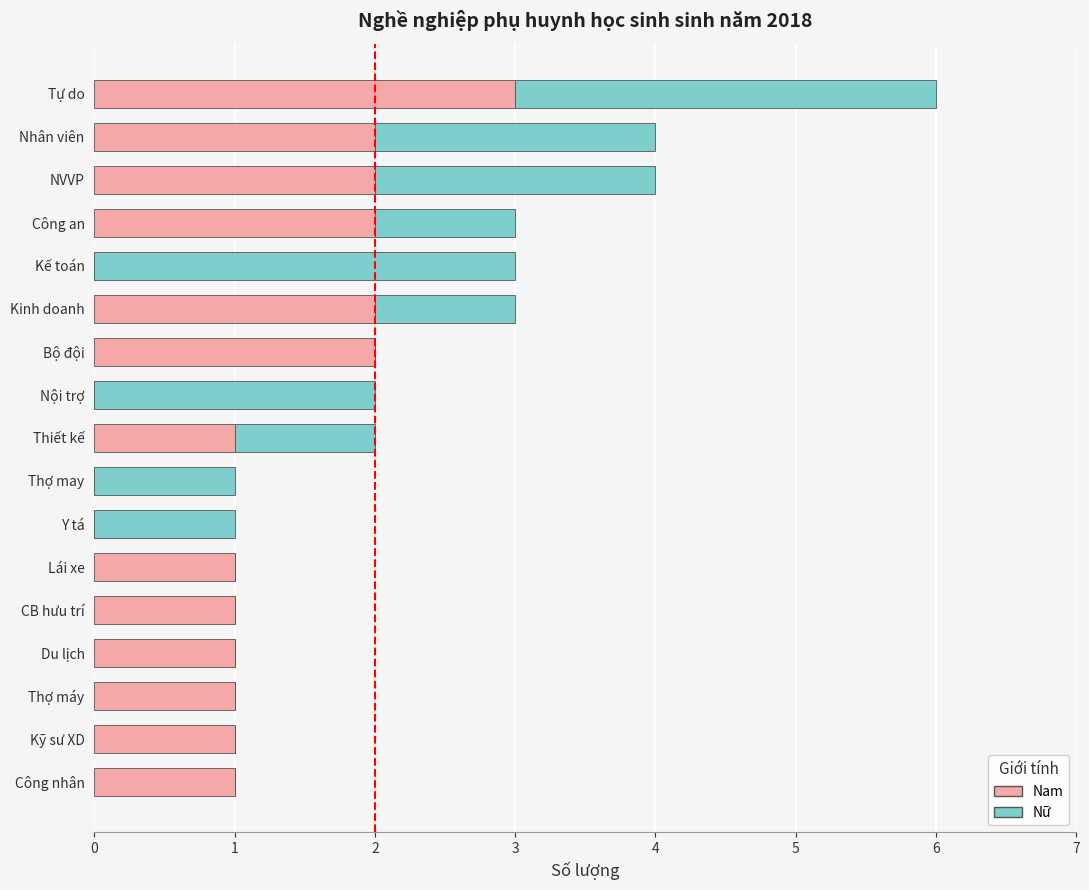

How many series are shown in this chart?

2